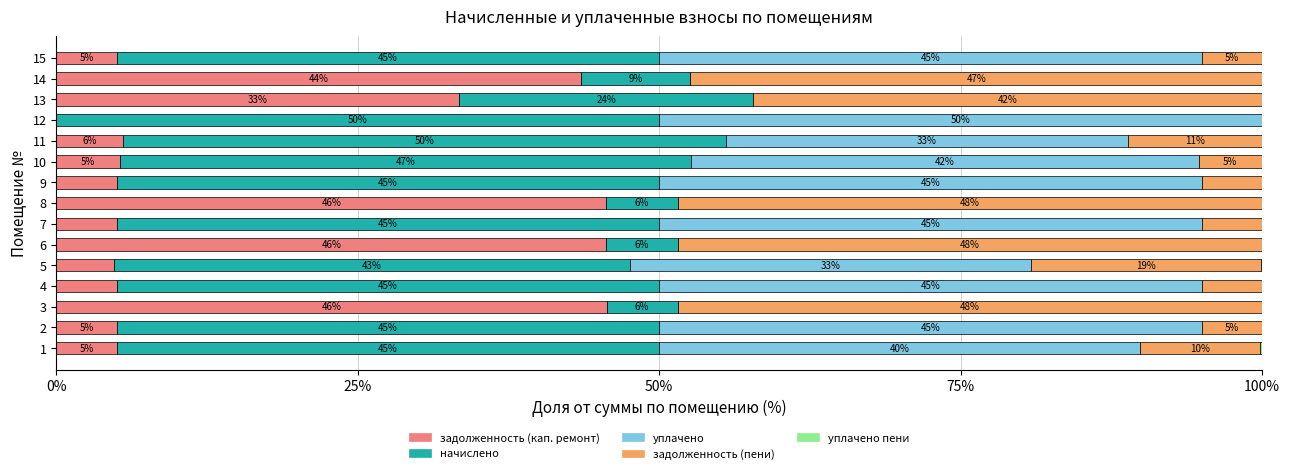

What is the total value across all series at 4?

100.0